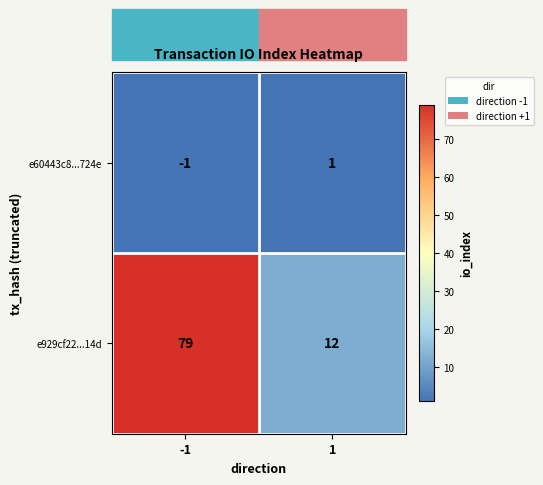

Rank the series at -1 from highest to lowest value.

e929cf22...14d, e60443c8...724e